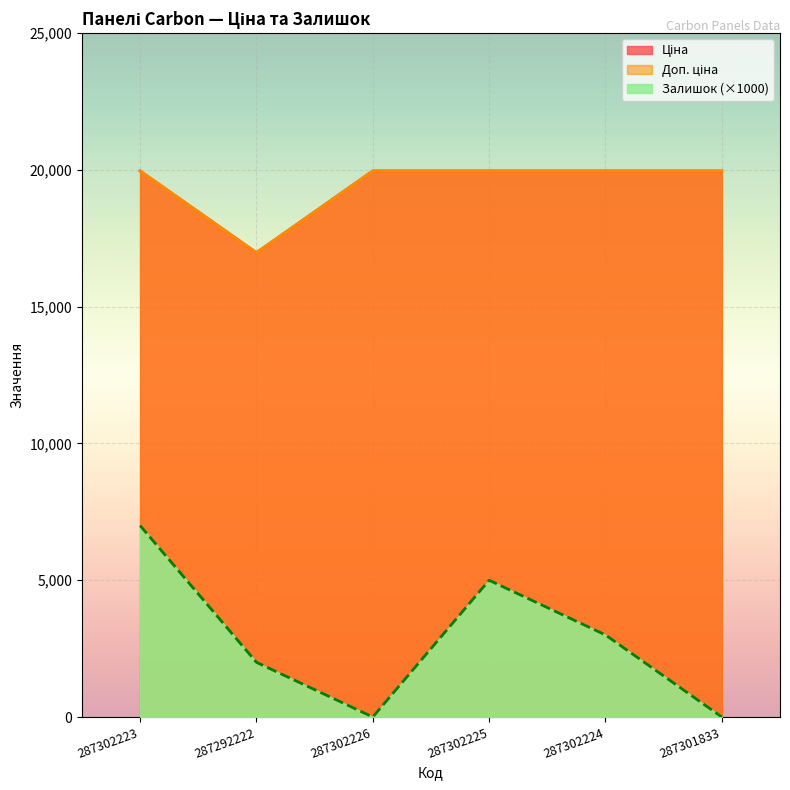

What is the average value of the Залишок series?

2833.3